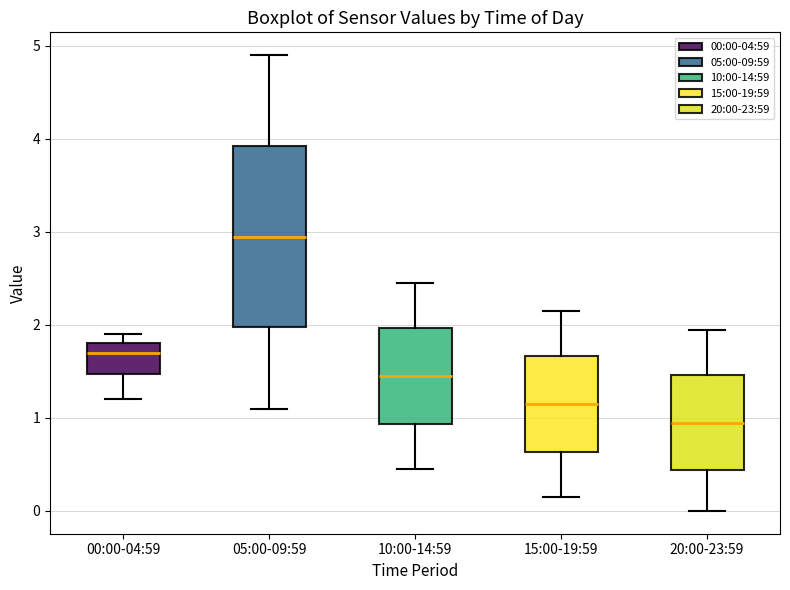

Reading left to right, read every box against the y-axis: the position of its median line, the range the box covers, and the ends of its whiskers. The values are not printed on the chart, so give them approximately, as read against the axis.

00:00-04:59: median 1.7, box 1.5 to 1.8, whiskers 1.2 to 1.9
05:00-09:59: median 3.0, box 2.0 to 3.9, whiskers 1.1 to 4.9
10:00-14:59: median 1.5, box 0.9 to 2.0, whiskers 0.5 to 2.5
15:00-19:59: median 1.2, box 0.6 to 1.7, whiskers 0.2 to 2.2
20:00-23:59: median 1.0, box 0.4 to 1.5, whiskers 0.0 to 2.0